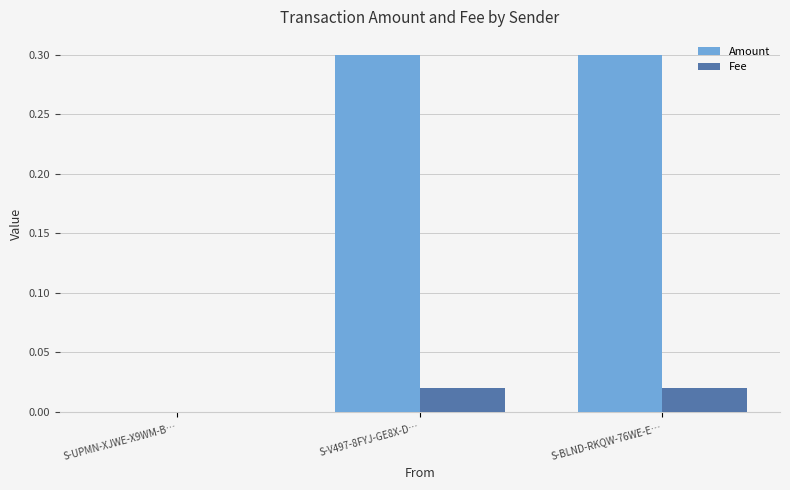

Which series has the largest total across all categories?

Amount